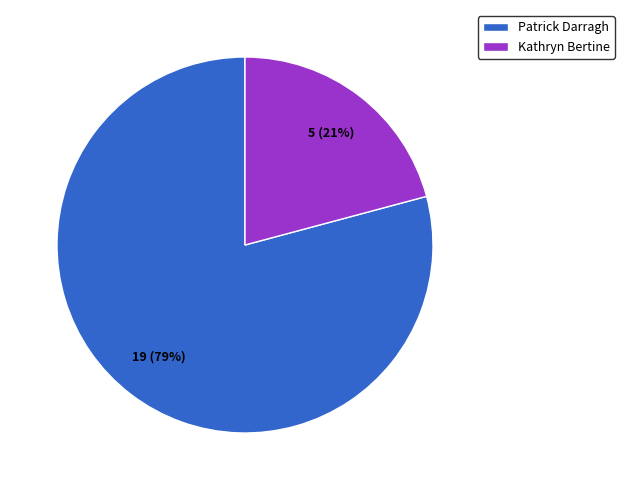

Does Kathryn Bertine represent more than half of the total?

No